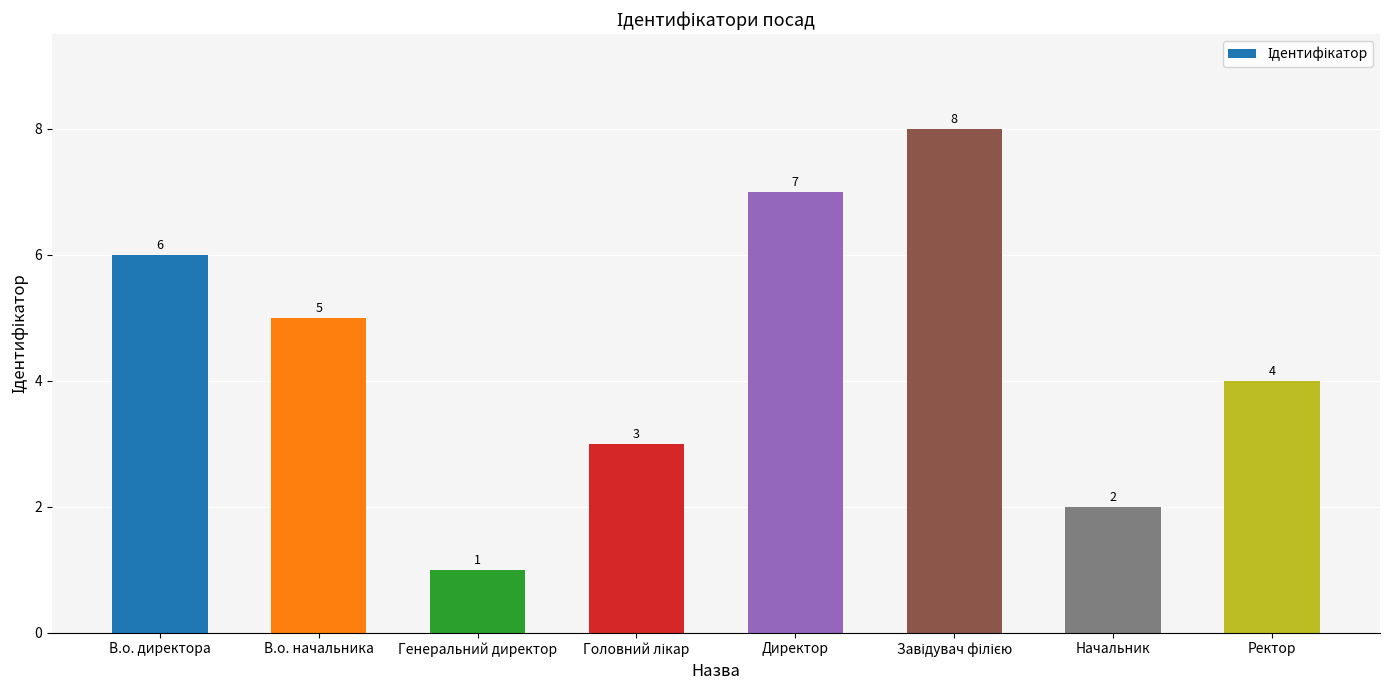

What is the ratio of the value at Ректор to the value at В.о. начальника?

0.8